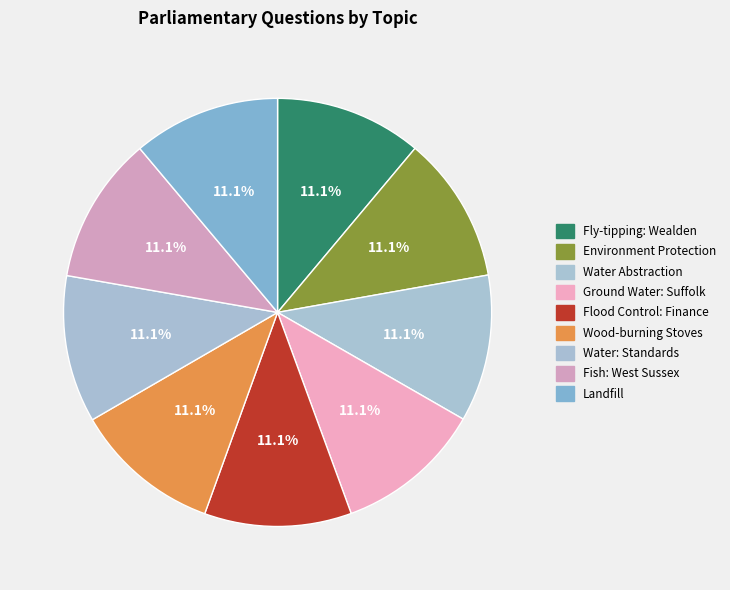

Is it true that Fly-tipping: Wealden is 11% of the pie?

True